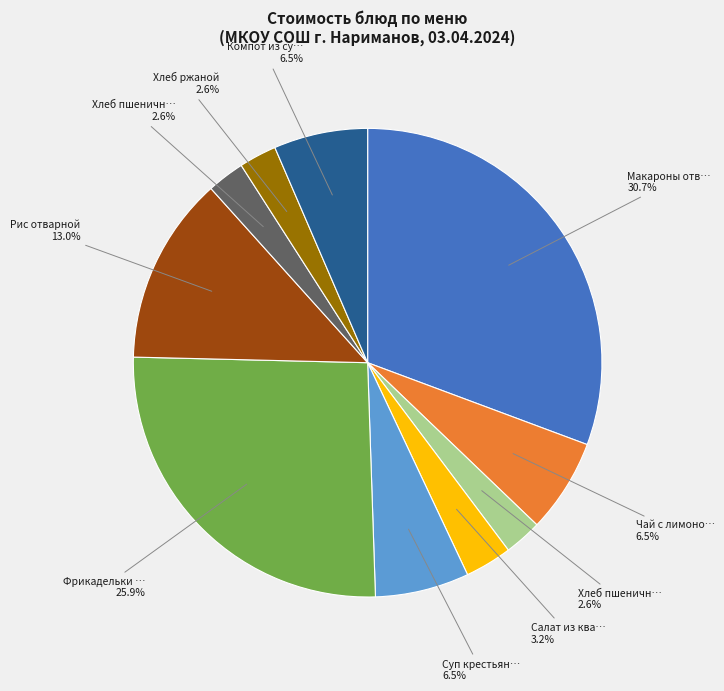

Is there any slice that represents more than half of the pie?

No